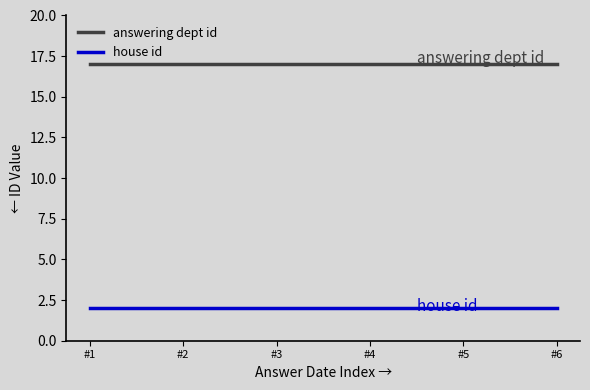

True or false: house id and answering dept id intersect in this chart.

False